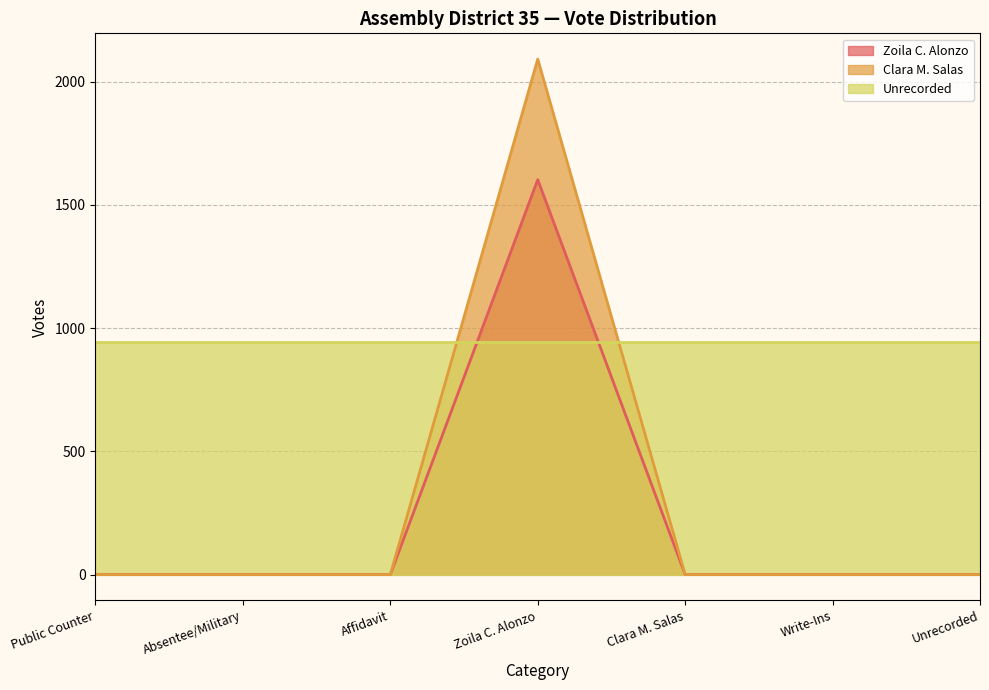

What is the total value across all series at Zoila C. Alonzo?

4636